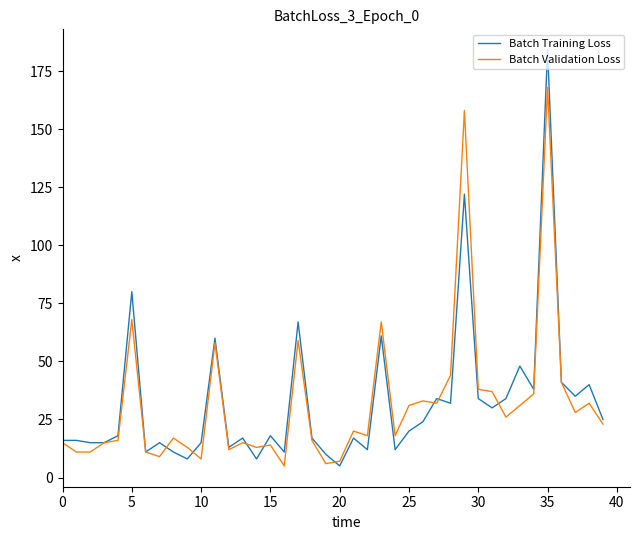

What is the highest value of the Batch Validation Loss series?

168